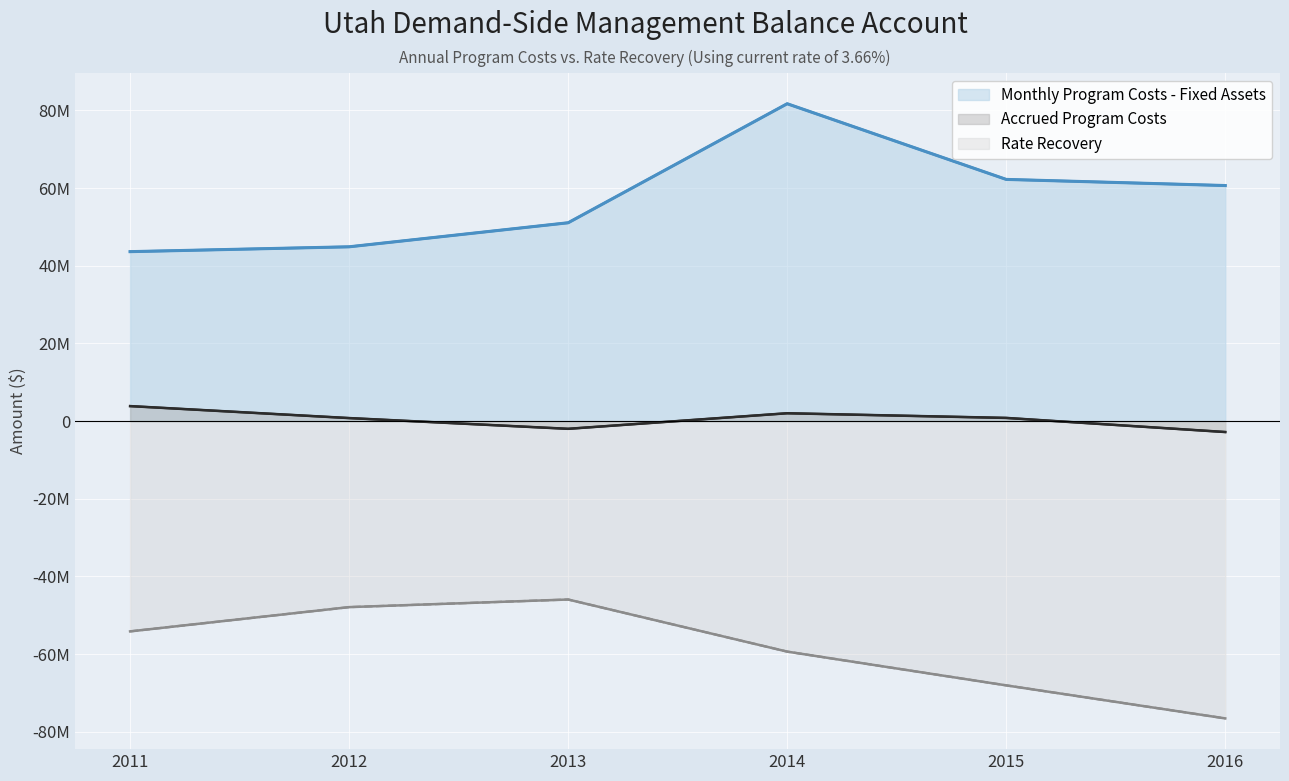

What is the sum of the Rate Recovery (line) values at 2015 and 2014?

-127407612.4